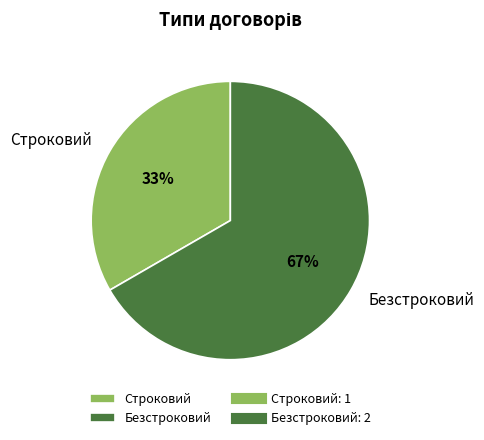

To the nearest percent, what is the average slice percentage?

50%